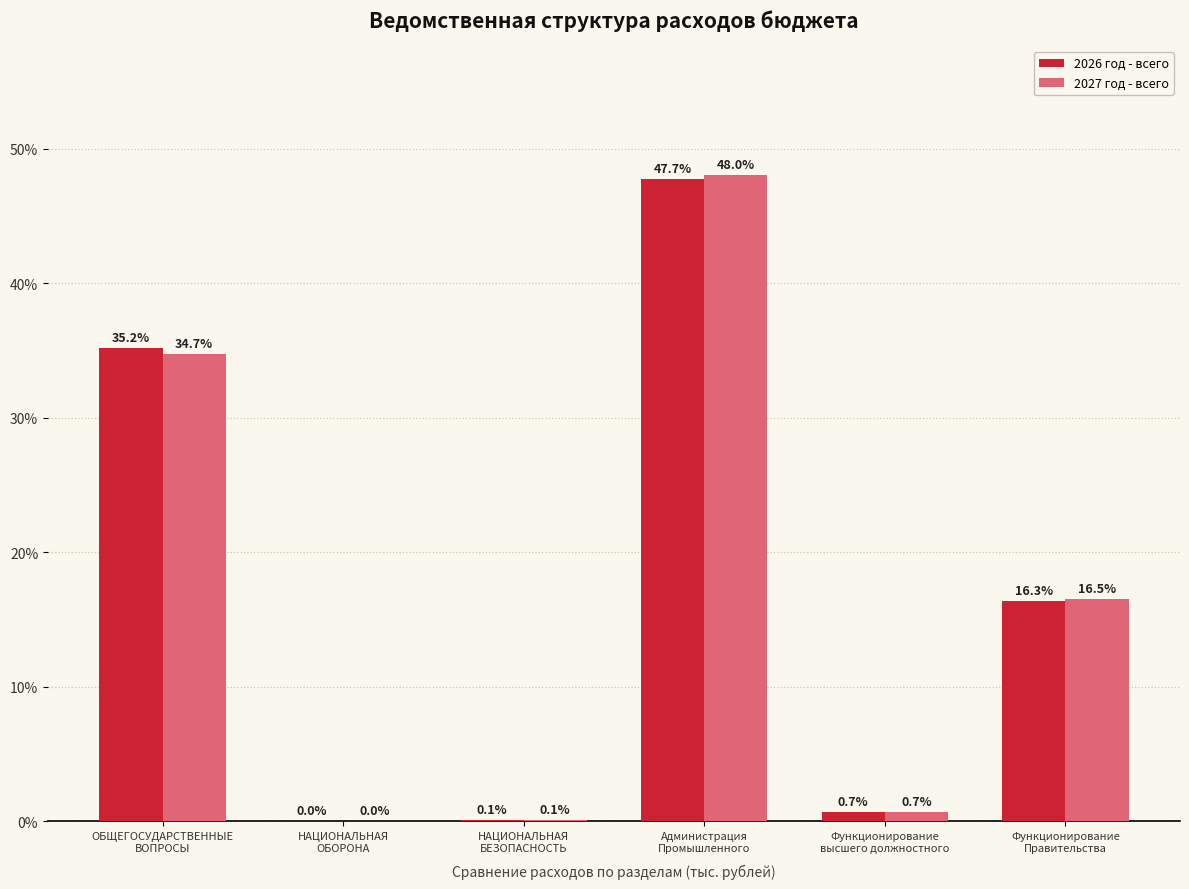

What is the maximum value shown in the chart?

48.0